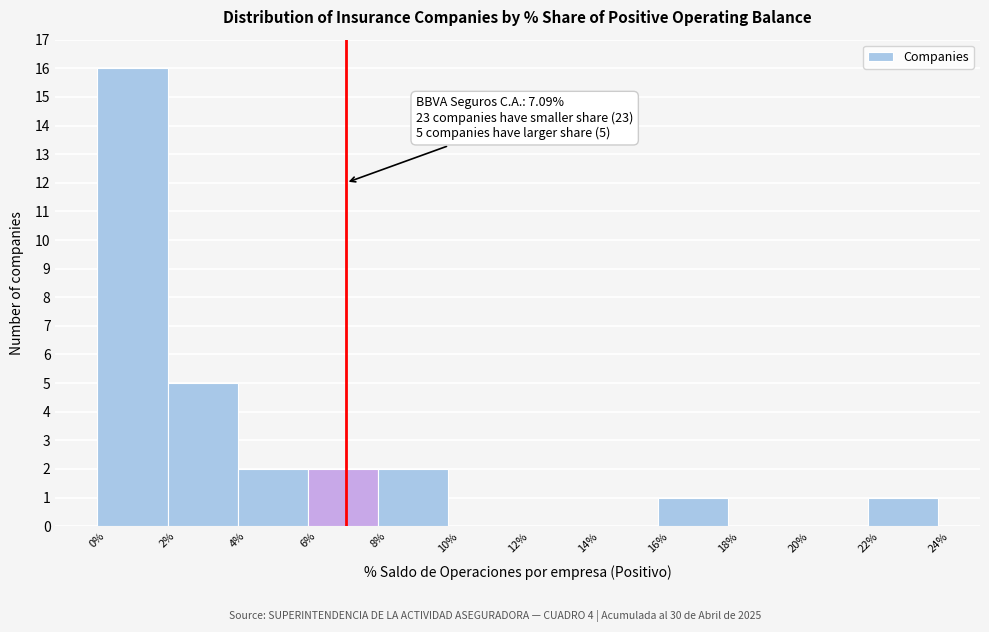

Which range on the x-axis has the tallest bar?

0% to 2%